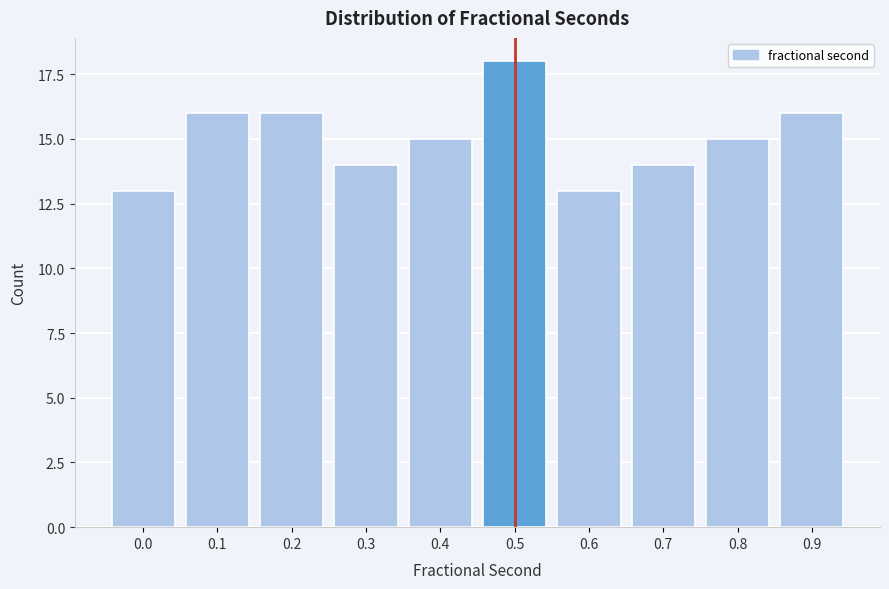

Reading left to right, transcribe all the data shown in this chart.

0.0=13	0.1=16	0.2=16	0.3=14	0.4=15	0.5=18	0.6=13	0.7=14	0.8=15	0.9=16